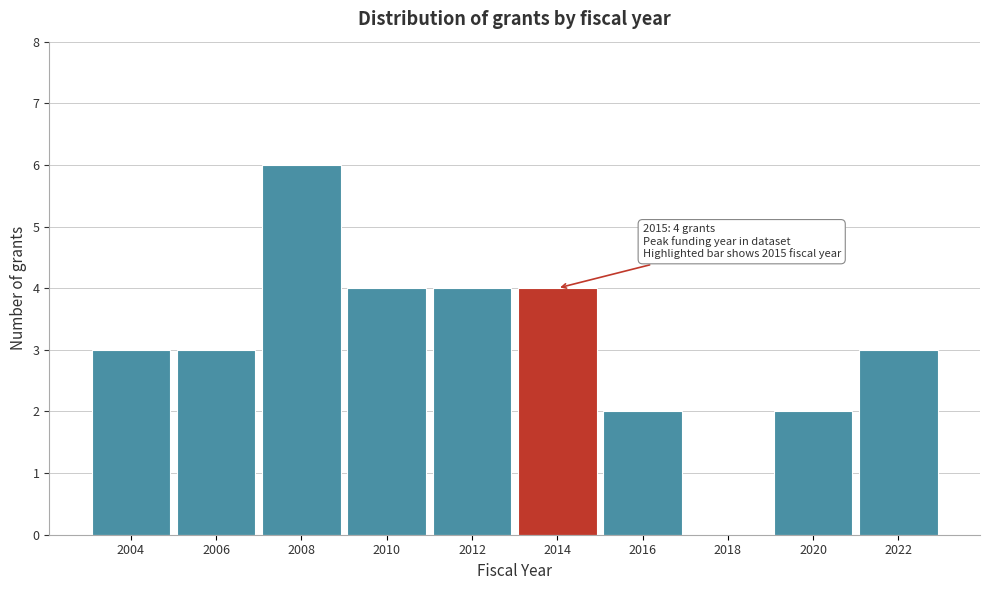

Reading right to left, list all the values displayed in this chart.

2022=3	2020=2	2018=0	2016=2	2014=4	2012=4	2010=4	2008=6	2006=3	2004=3